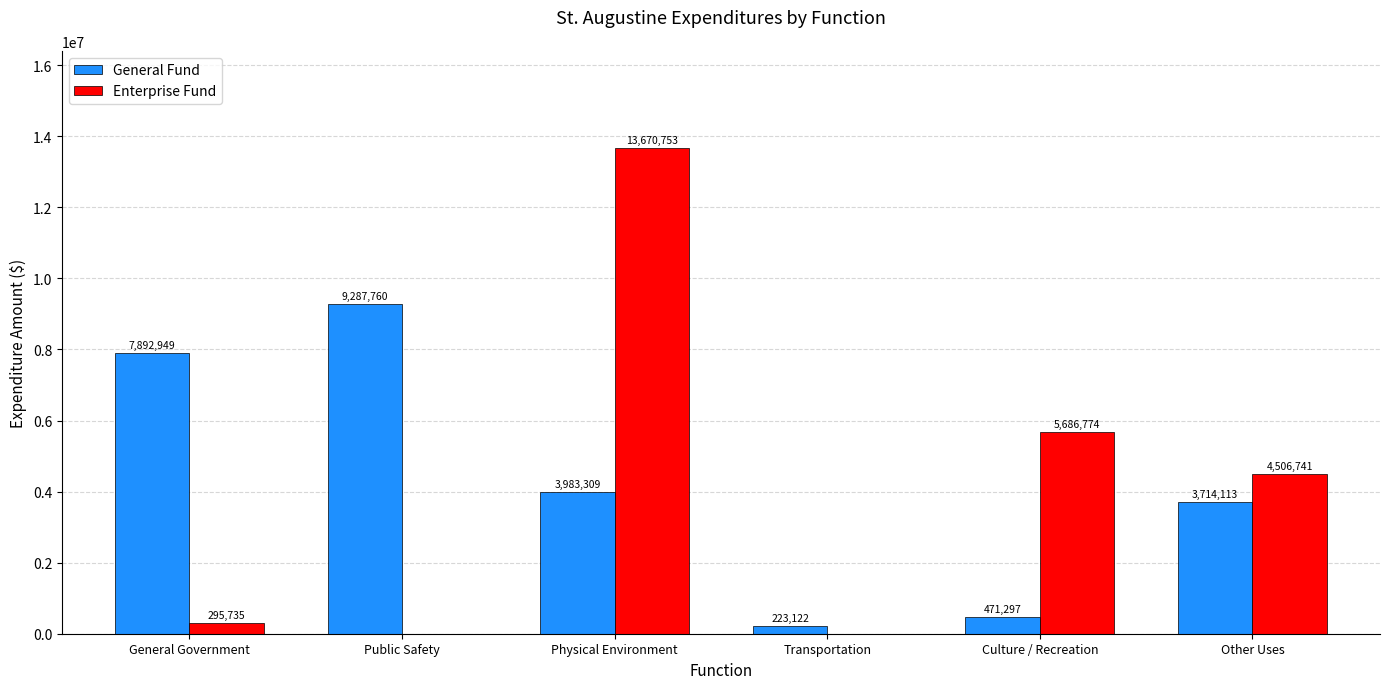

Is the value of Enterprise Fund at Physical Environment greater than the value of General Fund at General Government?

Yes